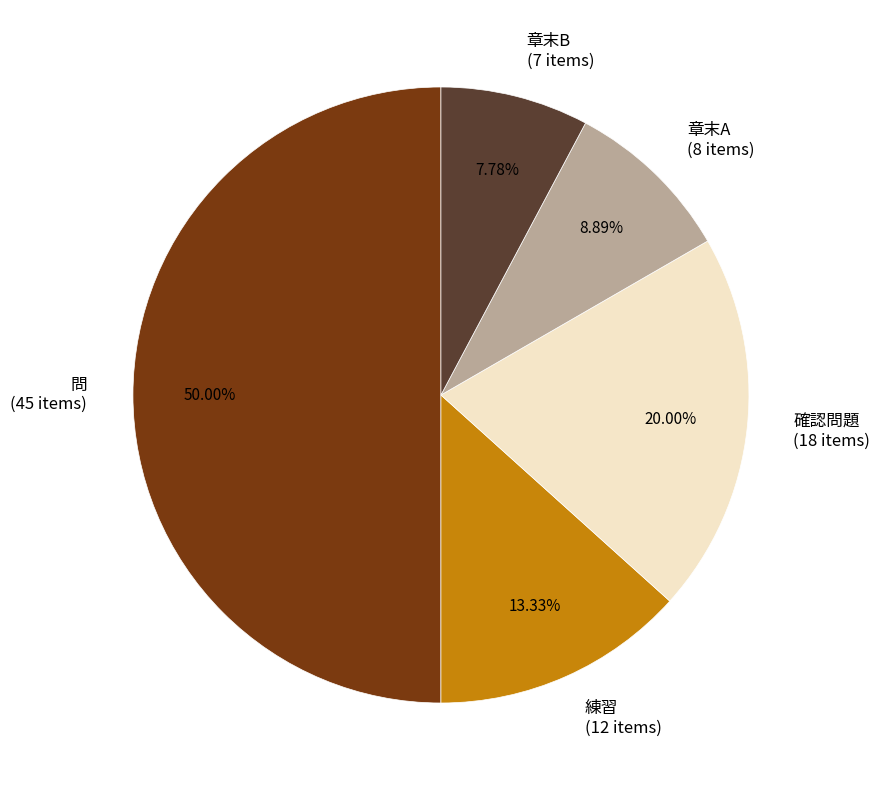

How many slices are in this pie chart?

5